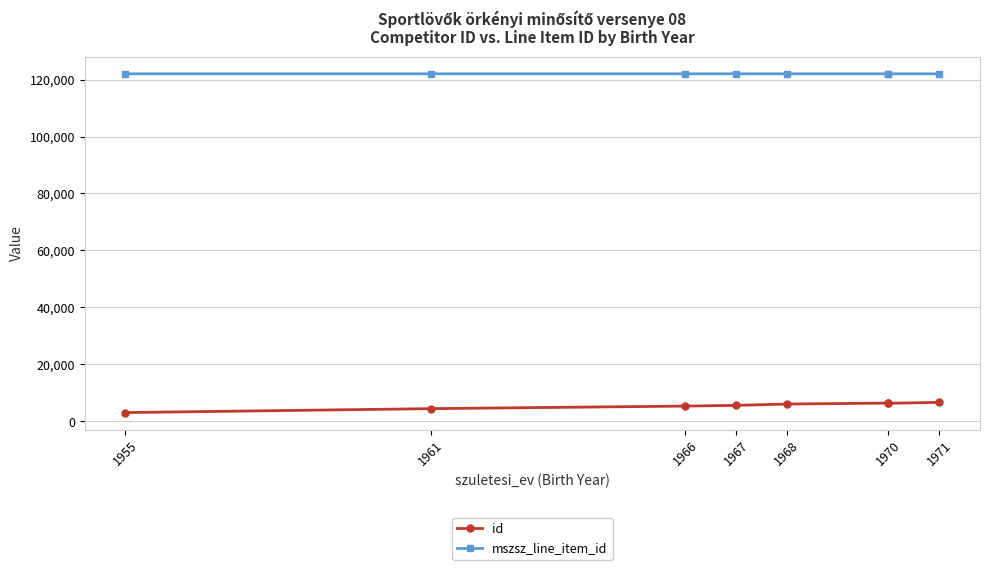

What is the difference between the maximum and minimum values in the id series?

3592